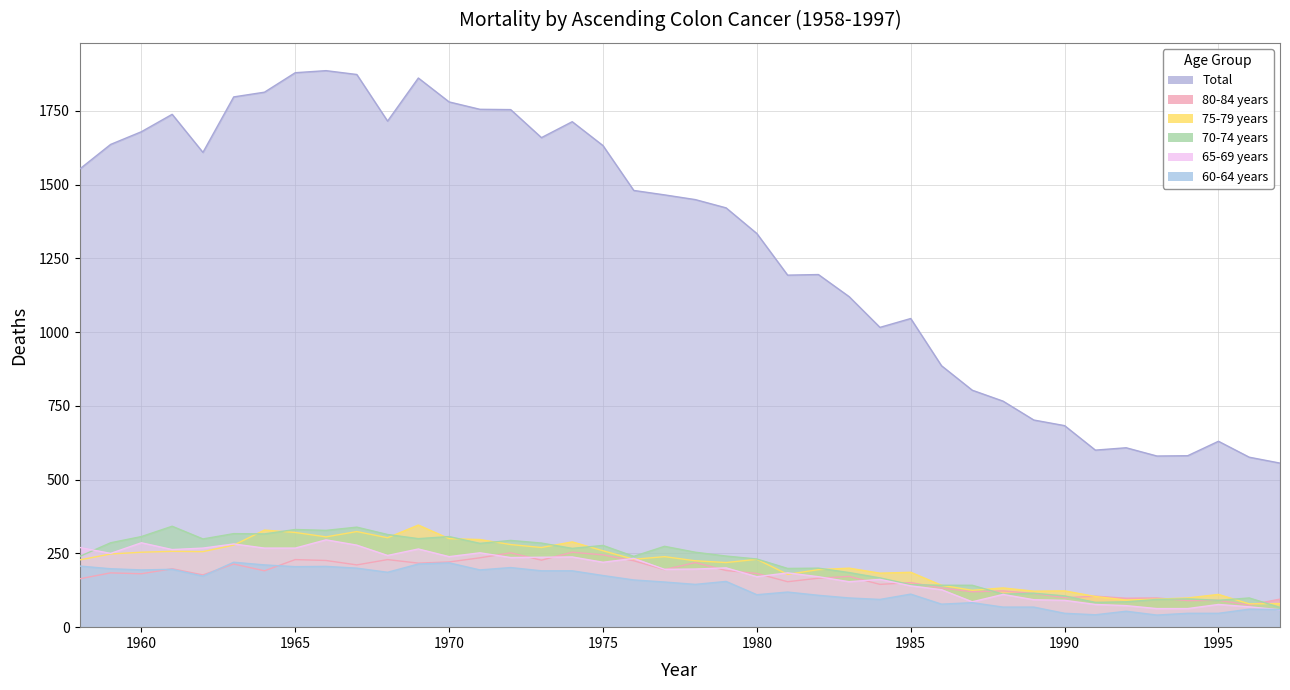

Which series has the largest total across all categories?

Total